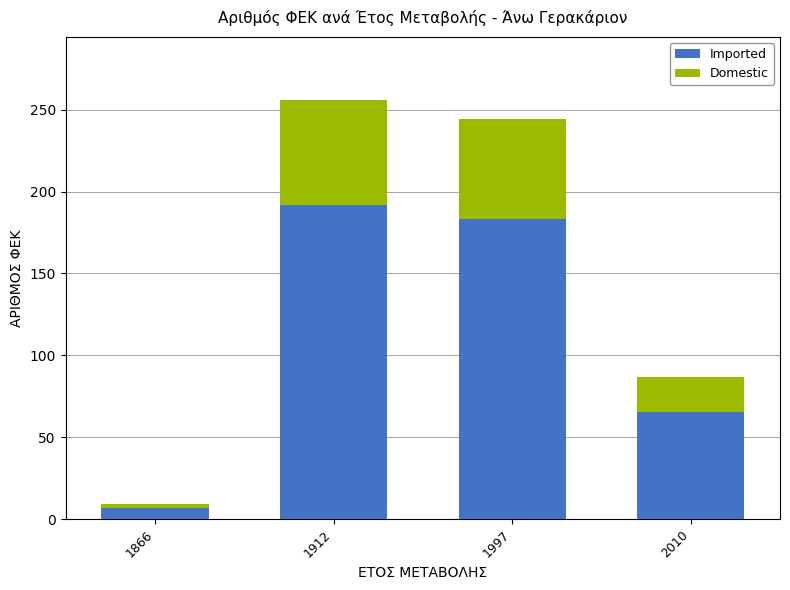

Rank the categories by Imported value from highest to lowest.

1912, 1997, 2010, 1866